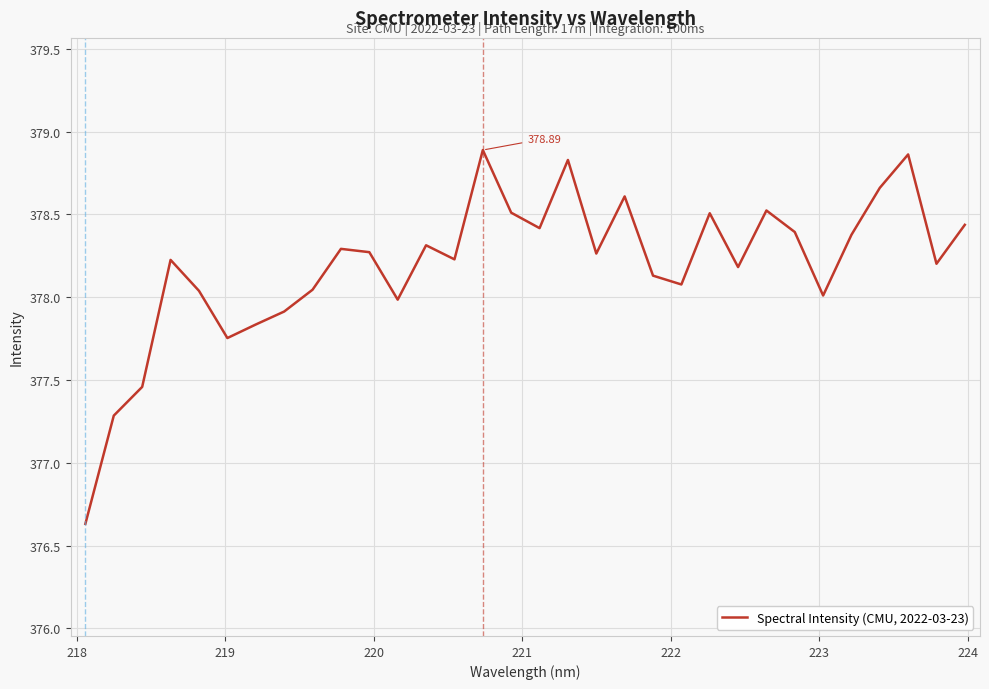

What is the difference between the maximum and minimum values?

2.3